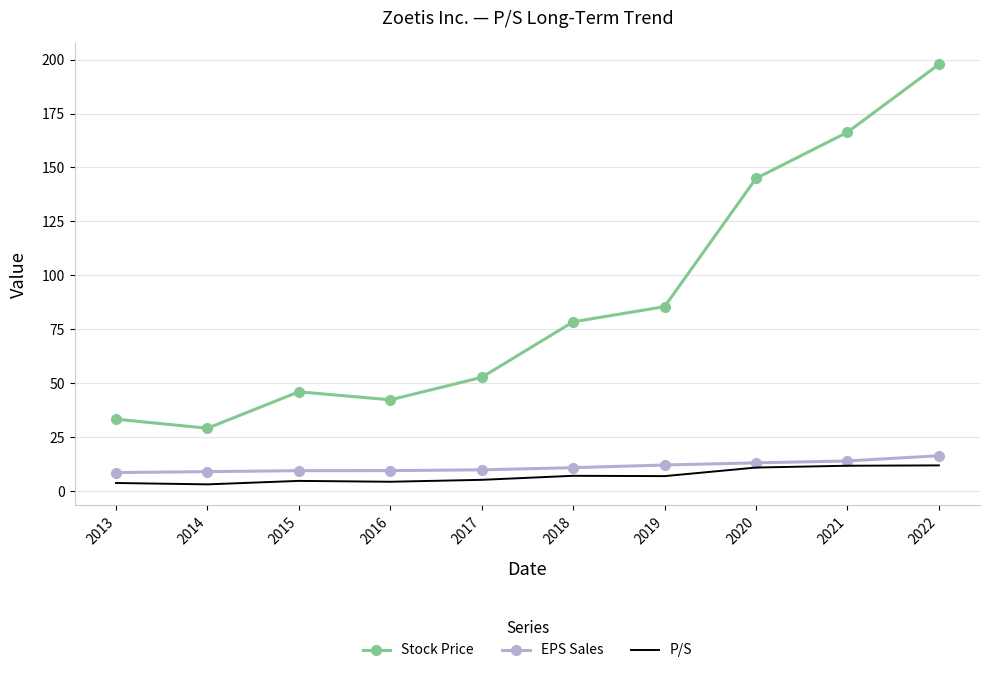

Where is the first local minimum for Stock Price?

2014